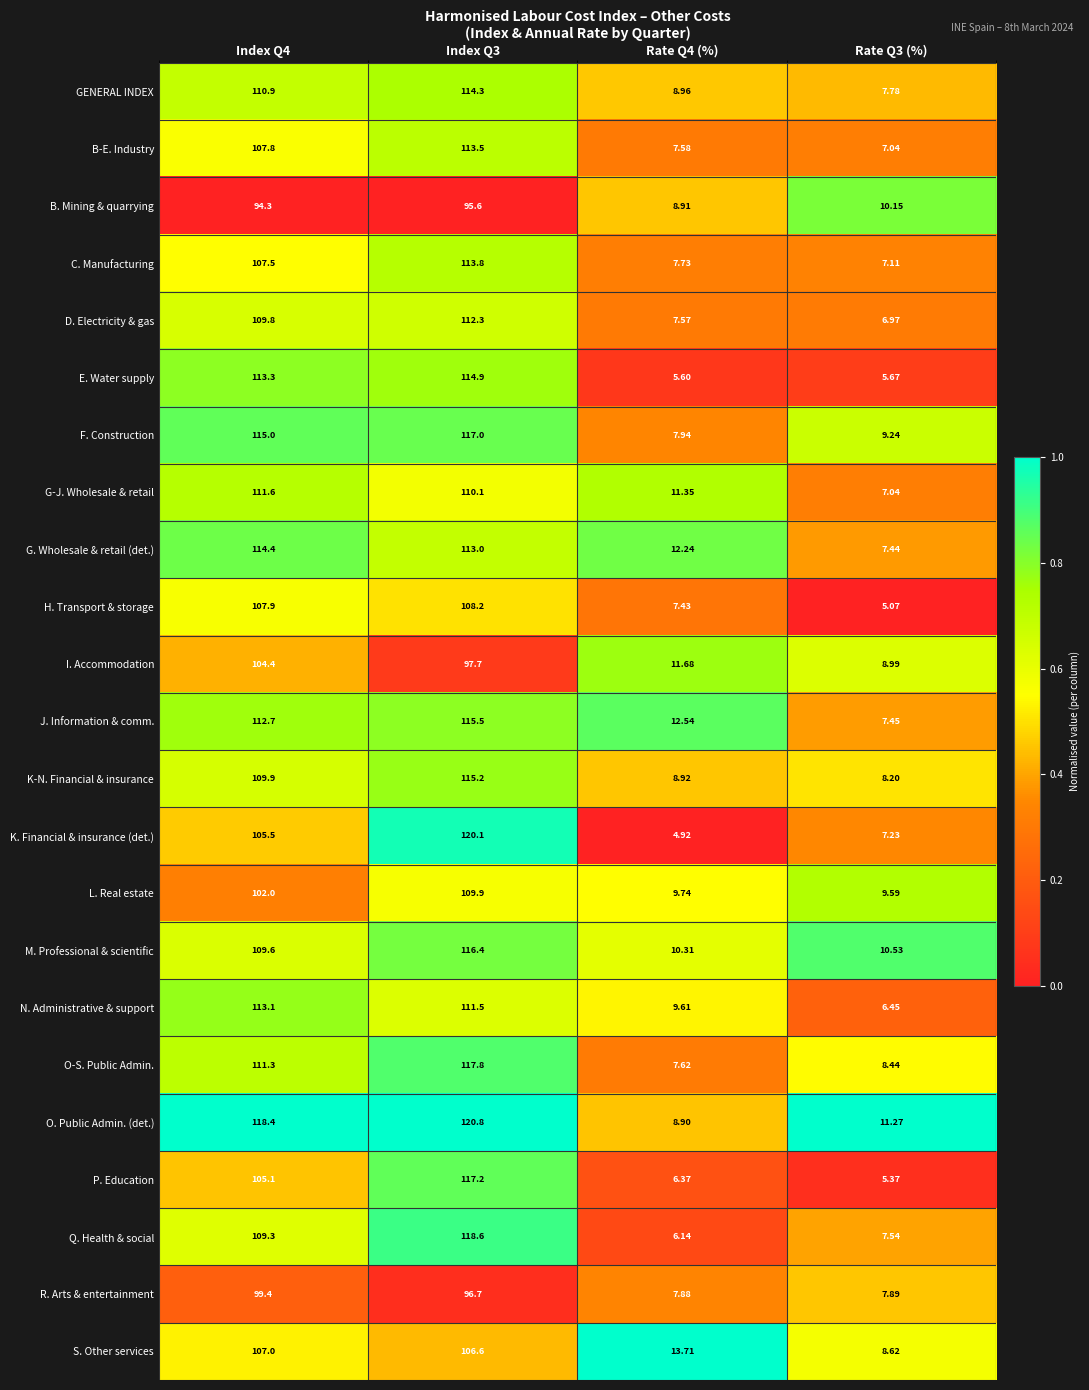

Rank the series at Rate Q4 (%) from lowest to highest value.

K. Financial & insurance (det.), E. Water supply, Q. Health & social, P. Education, H. Transport & storage, D. Electricity & gas, B-E. Industry, O-S. Public Admin., C. Manufacturing, R. Arts & entertainment, F. Construction, O. Public Admin. (det.), B. Mining & quarrying, K-N. Financial & insurance, GENERAL INDEX, N. Administrative & support, L. Real estate, M. Professional & scientific, G-J. Wholesale & retail, I. Accommodation, G. Wholesale & retail (det.), J. Information & comm., S. Other services